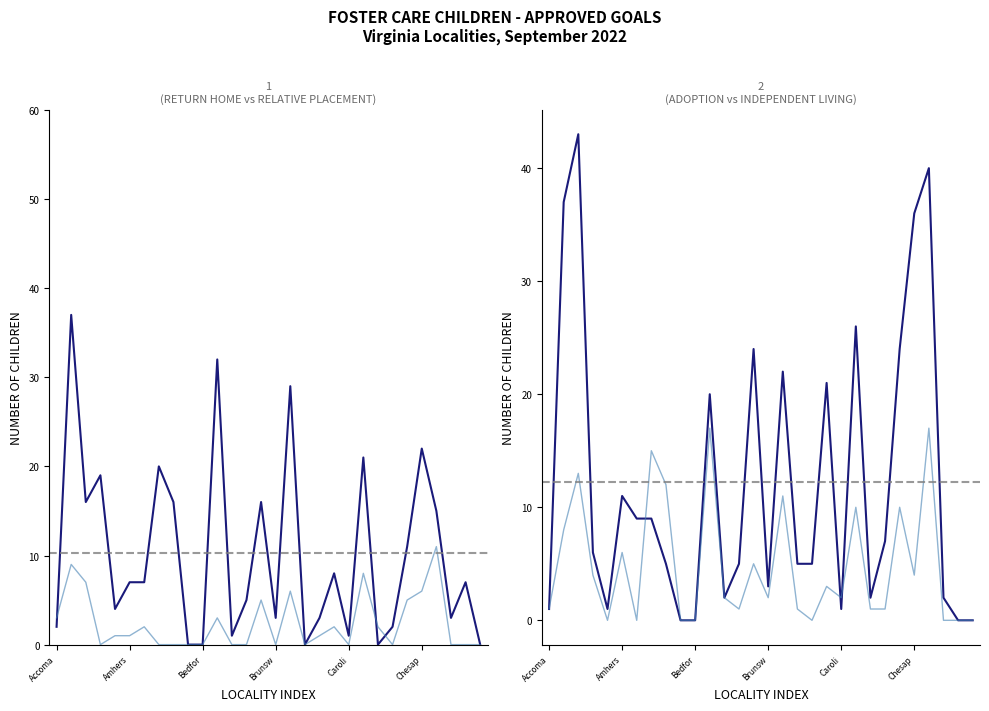

Does the chart have visible grid lines?

No